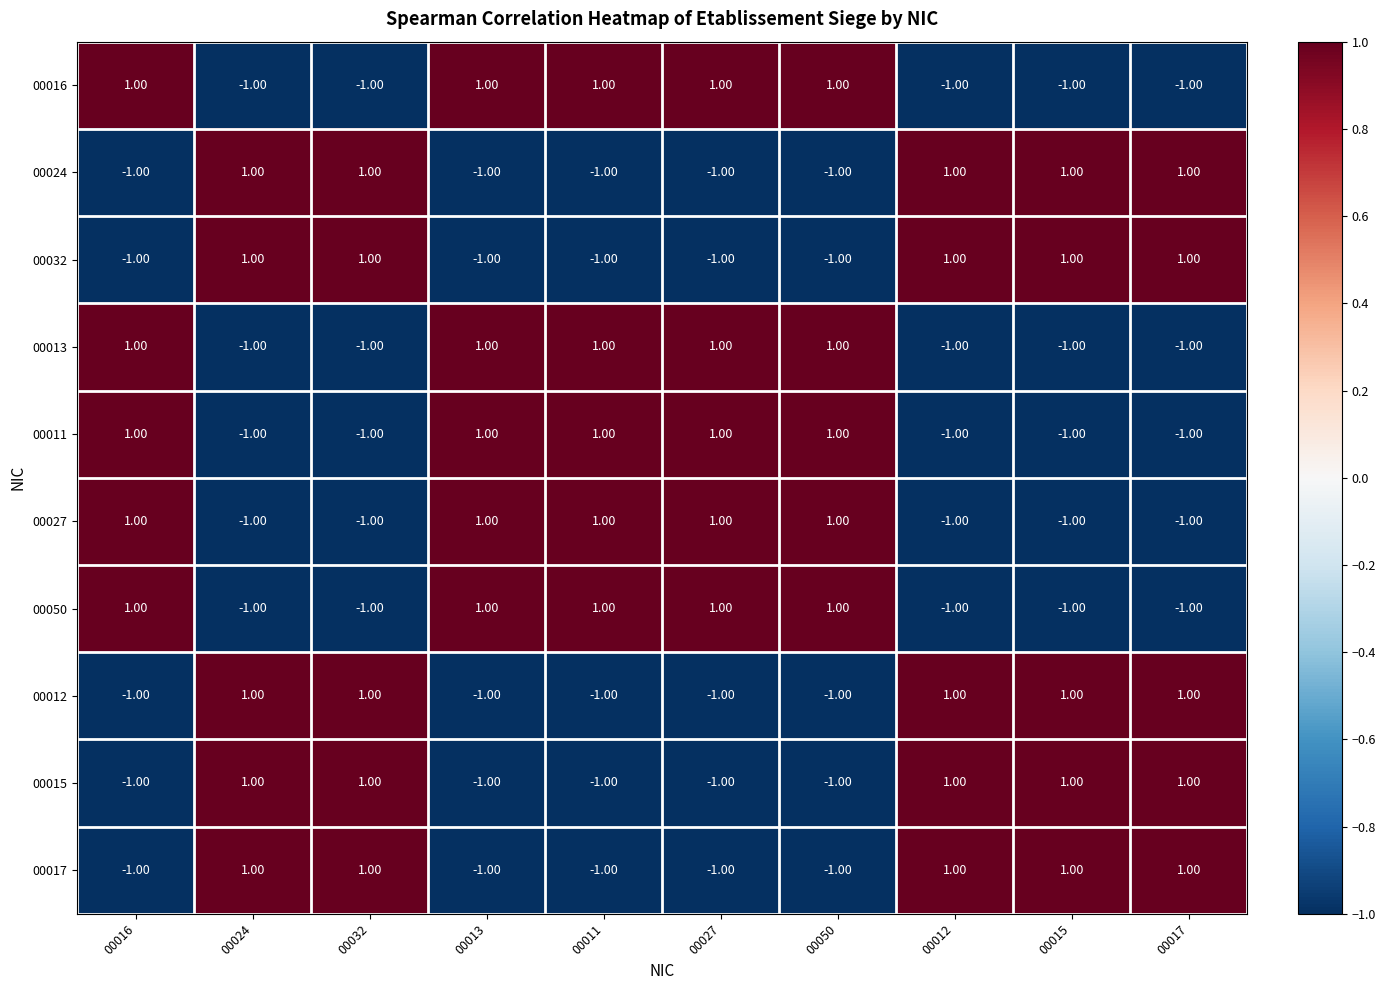

At how many categories does at least one series exceed 0?

10